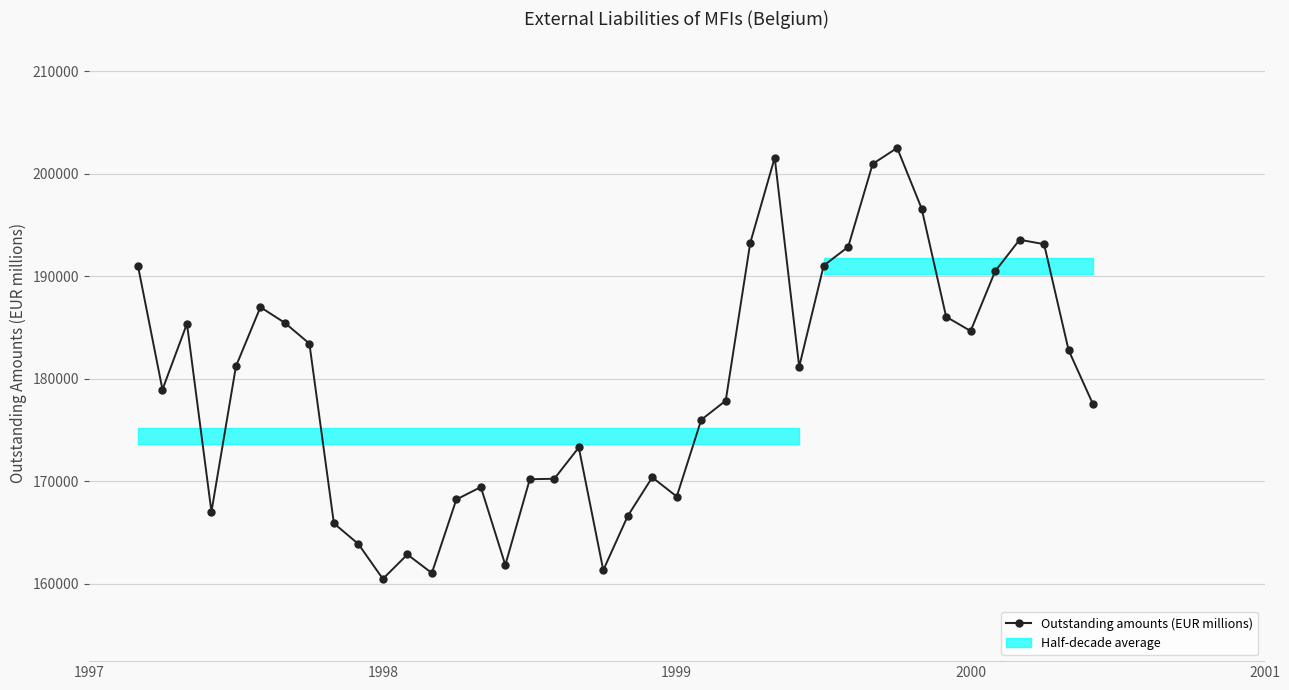

At which label does the data first exceed 181153?

1997